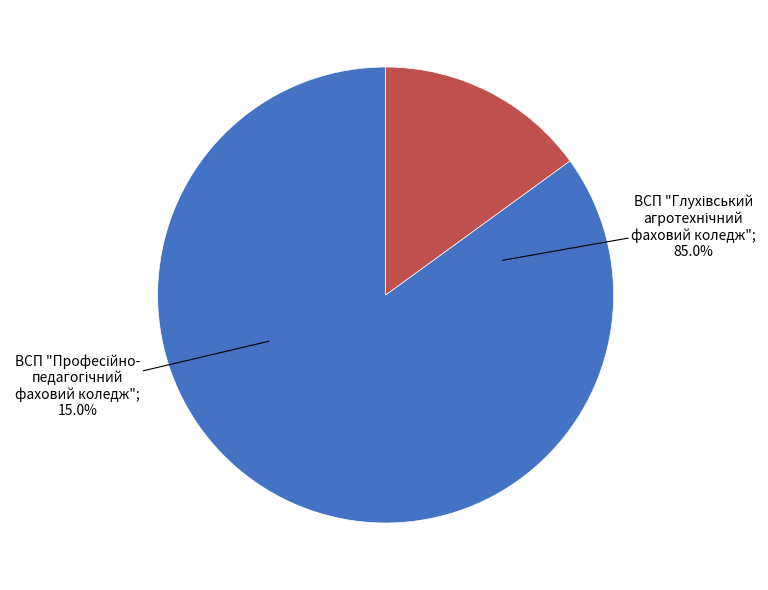

Which category has the biggest portion of the pie?

ВСП "Глухівський агротехнічний фаховий коледж"